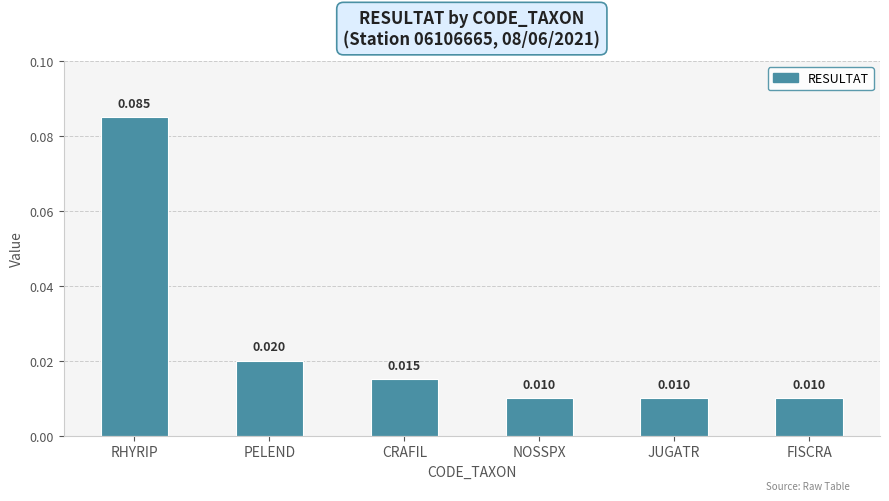

Which label corresponds to the largest value in the chart?

RHYRIP